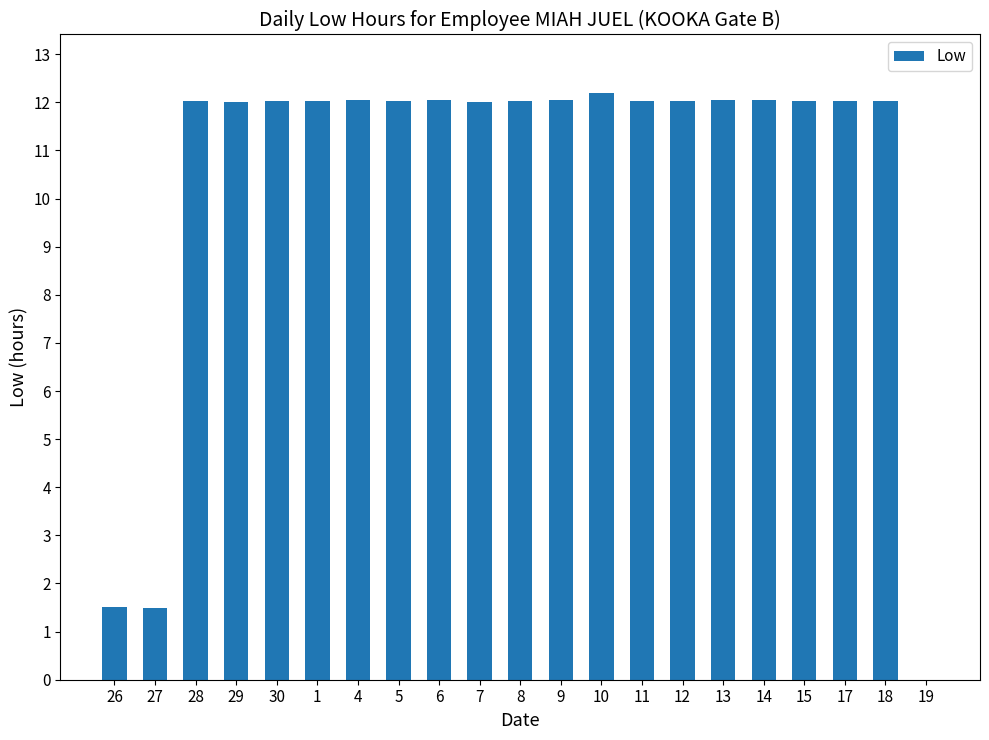

Reading right to left, transcribe all the data shown in this chart.

0.0	12.0	12.0	12.0	12.0	12.0	12.0	12.0	12.2	12.0	12.0	12.0	12.0	12.0	12.0	12.0	12.0	12.0	12.0	1.5	1.5